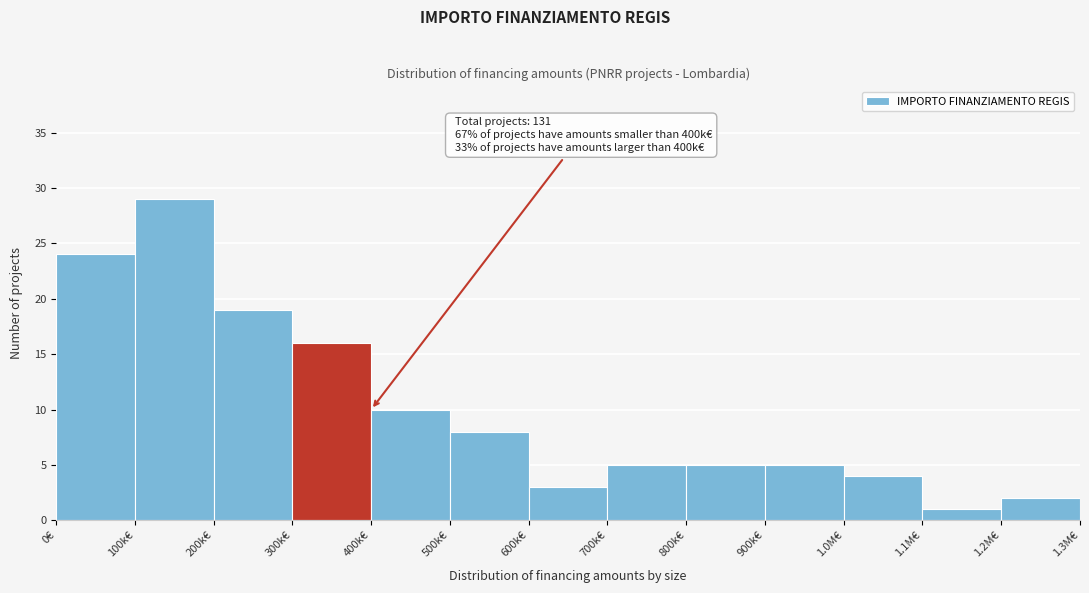

Reading left to right, what are all the values shown in this chart?

24	29	19	16	10	8	3	5	5	5	4	1	2